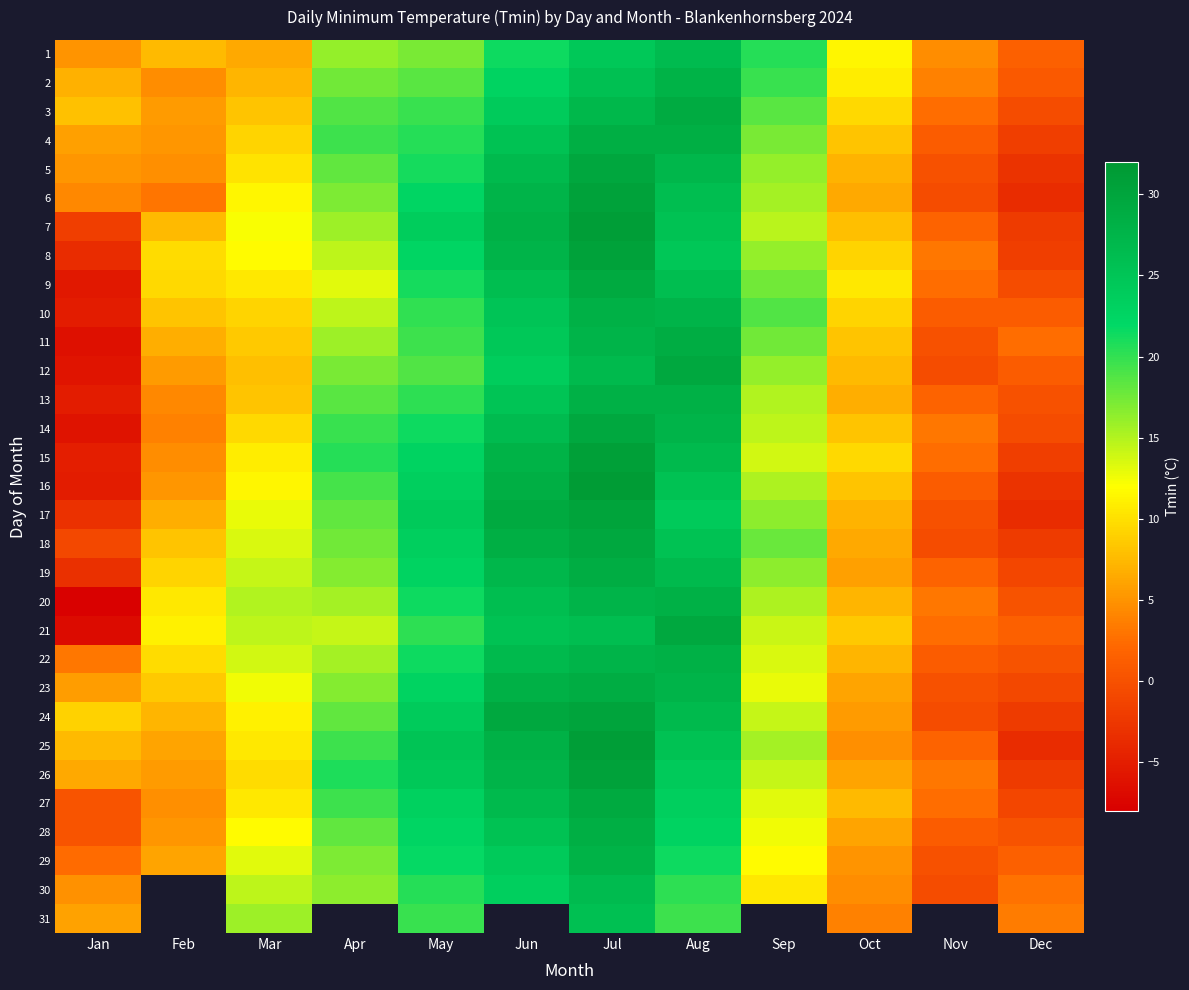

At how many categories does at least one series exceed 15?

7